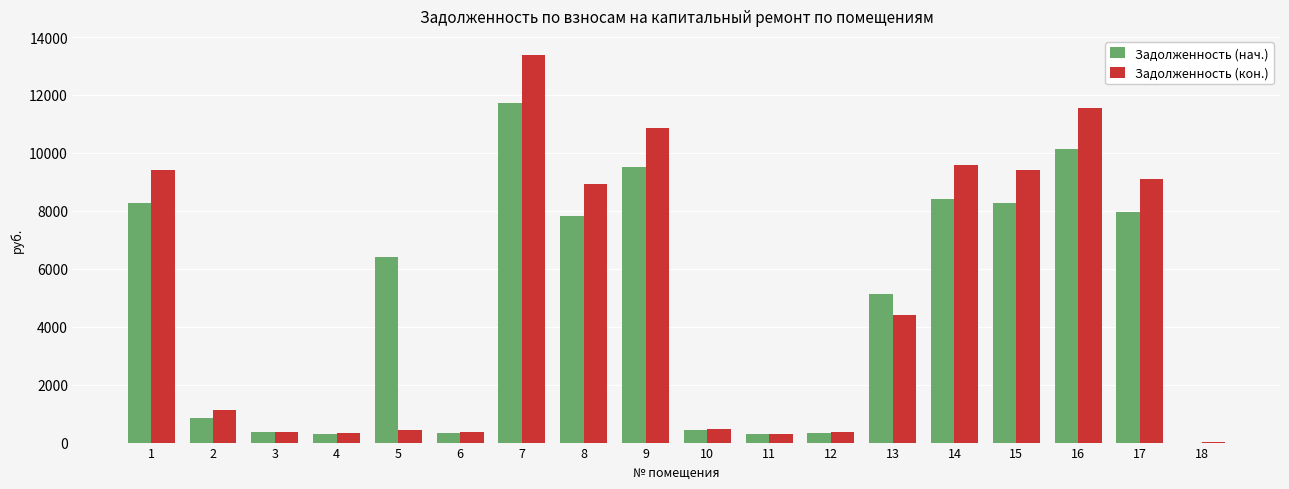

The value of Задолженность (нач.) at 12 is 342.2. True or false?

True